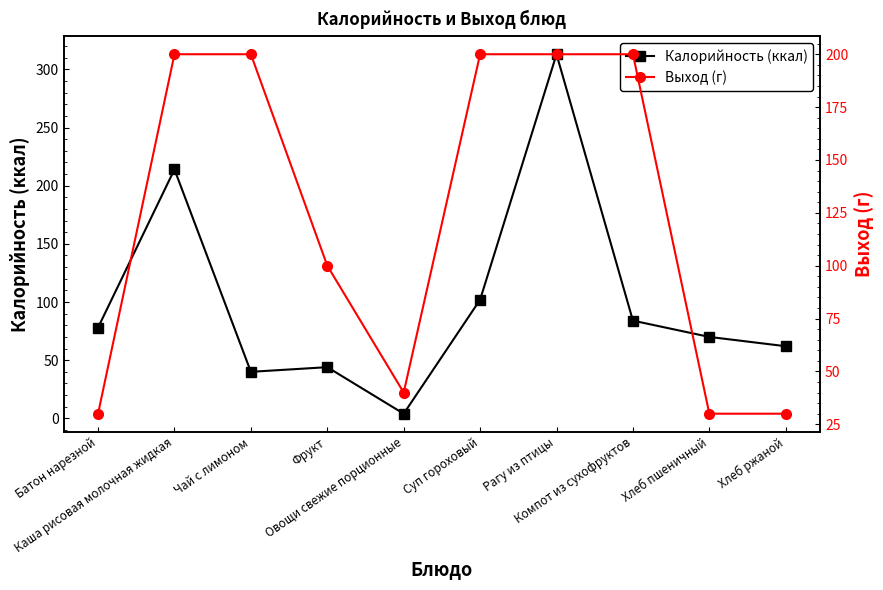

Which series has the widest spread of values?

Калорийность (ккал)